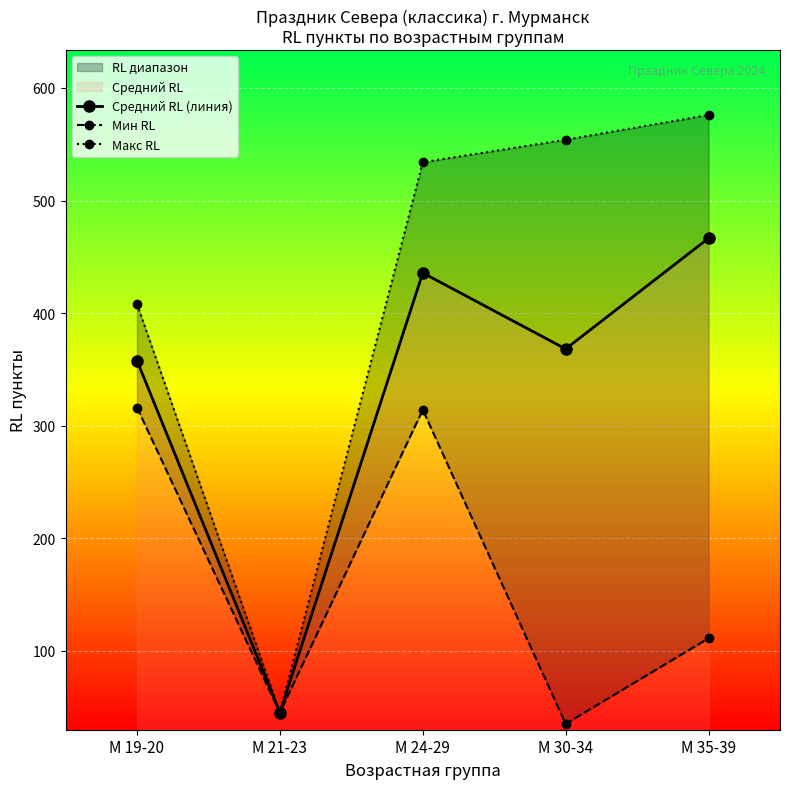

What are all the series names shown in the legend?

Средний RL (линия), Мин RL, Макс RL